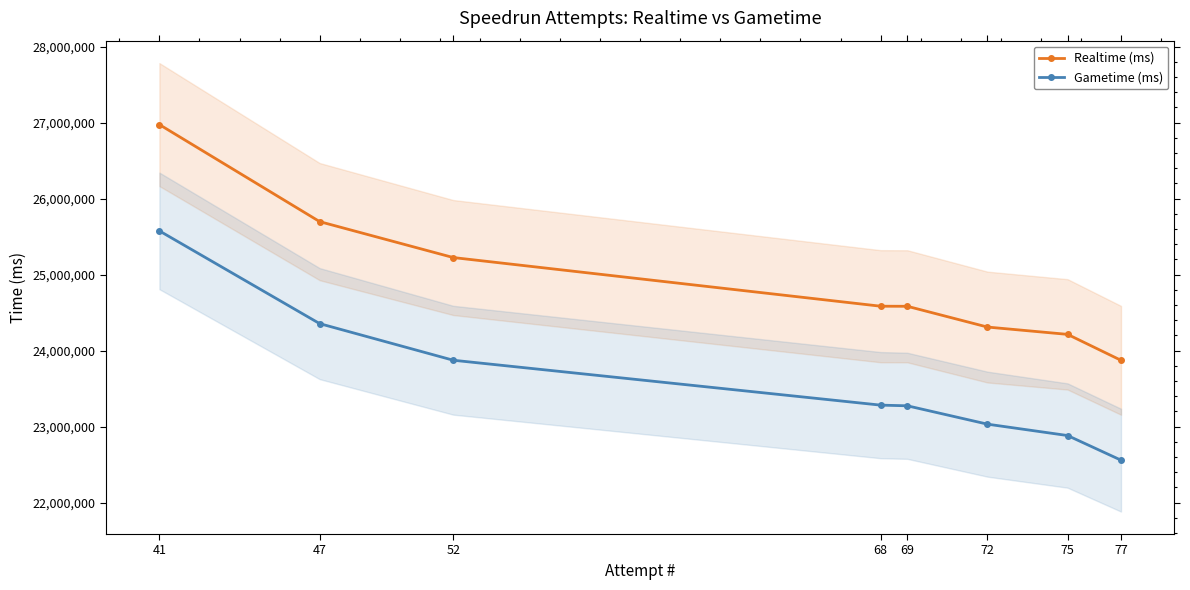

At how many categories does at least one series exceed 23811321?

8